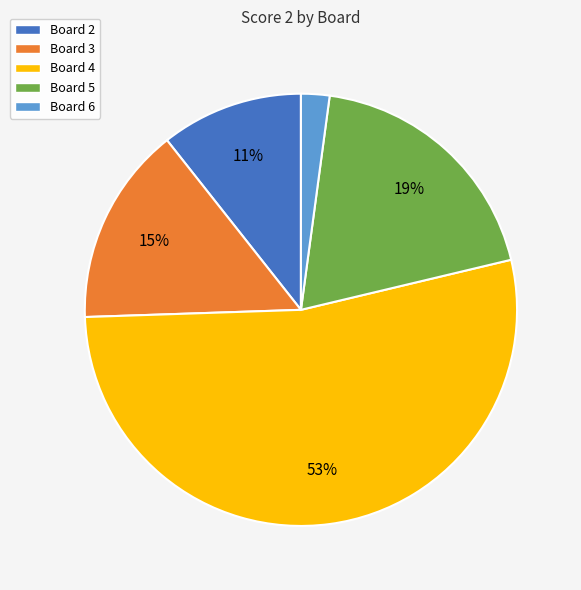

To the nearest percent, what is the difference between the largest and smallest slice percentages?

51%